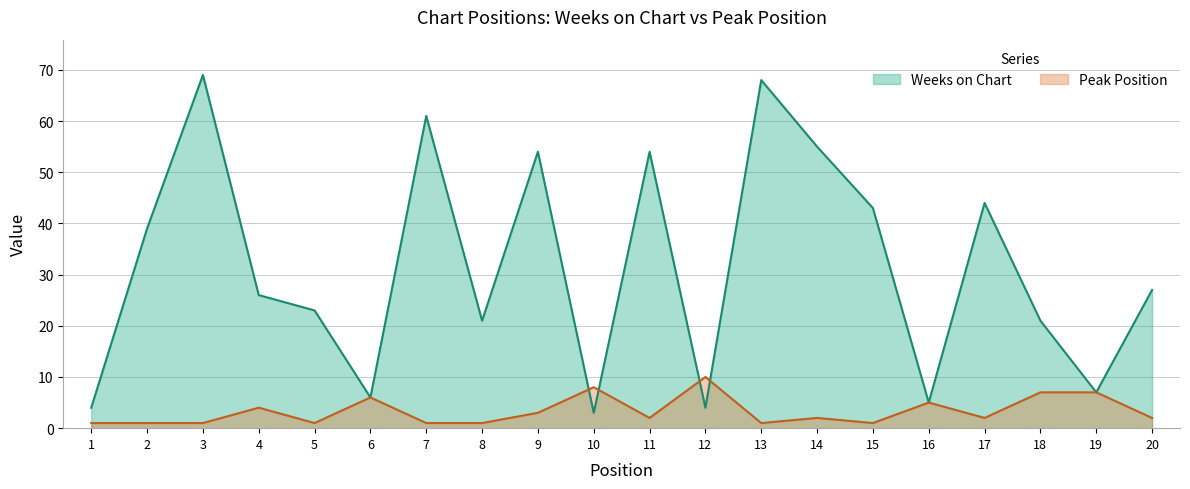

Where does the Peak Position series first go above 2?

4